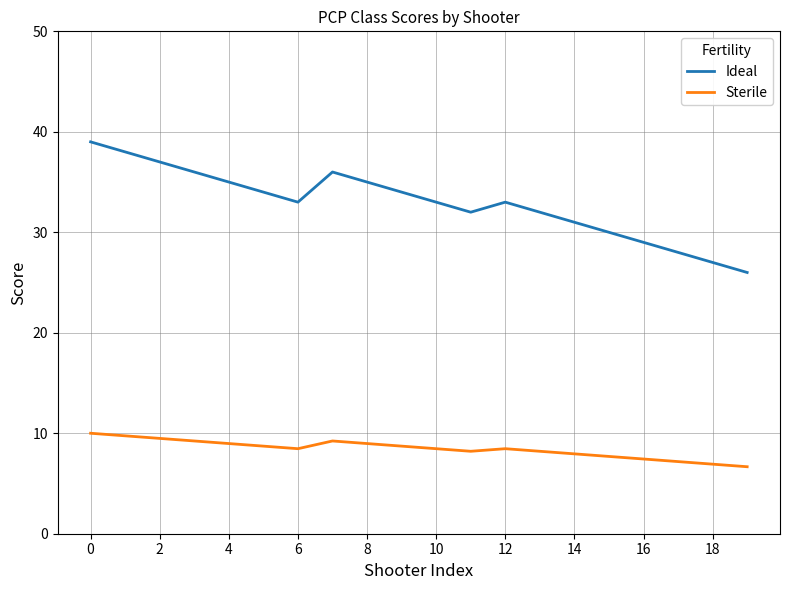

What is the maximum value shown in the chart?

39.0